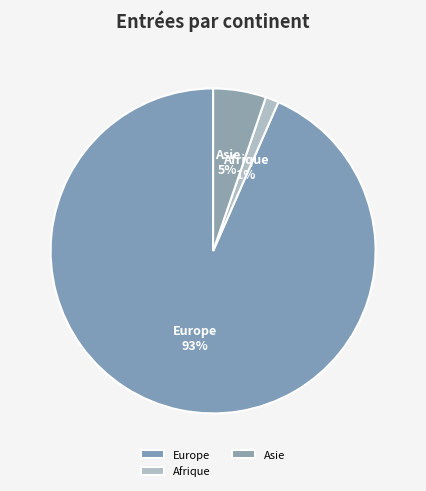

To the nearest percent, what is the combined percentage of Europe and Afrique?

95%